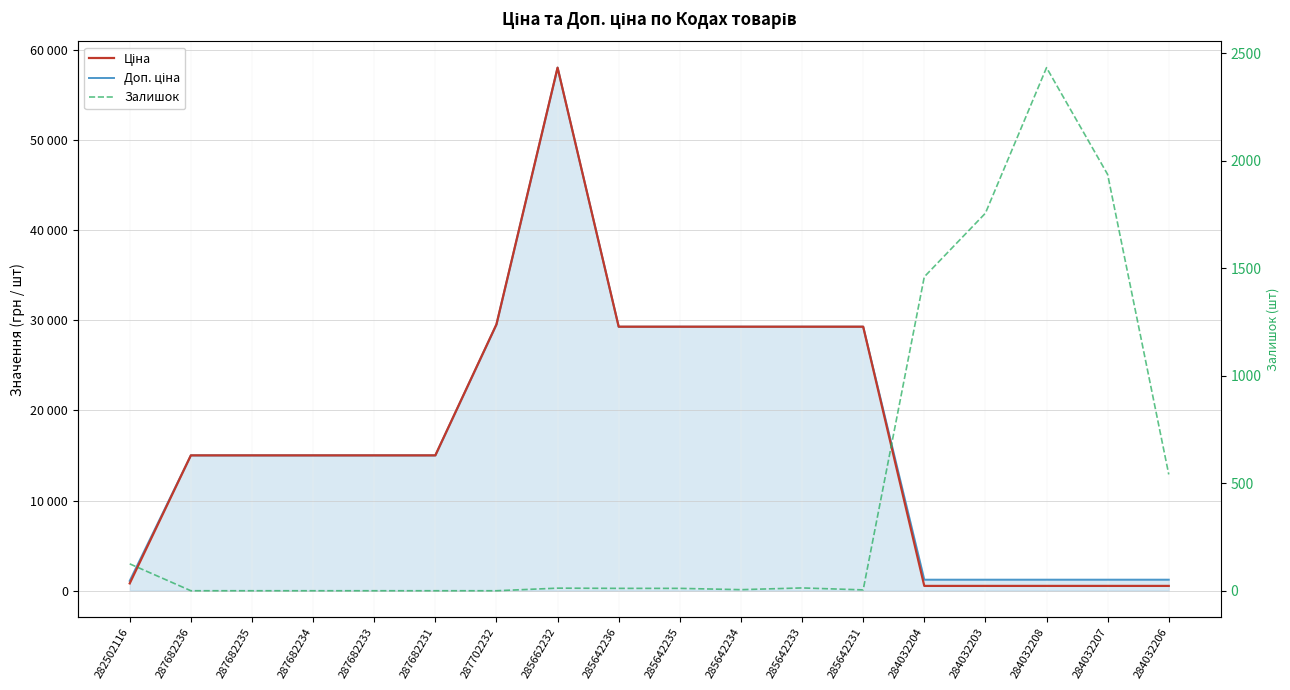

How many interior local peaks does the Залишок series have?

3